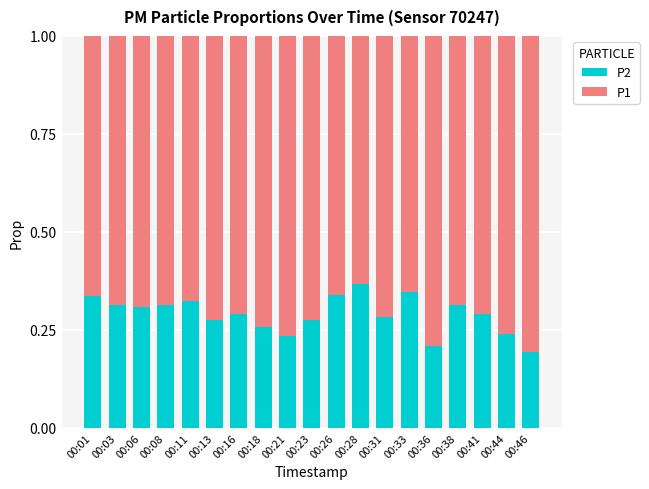

What is the total value across all series at 00:28?

1.0